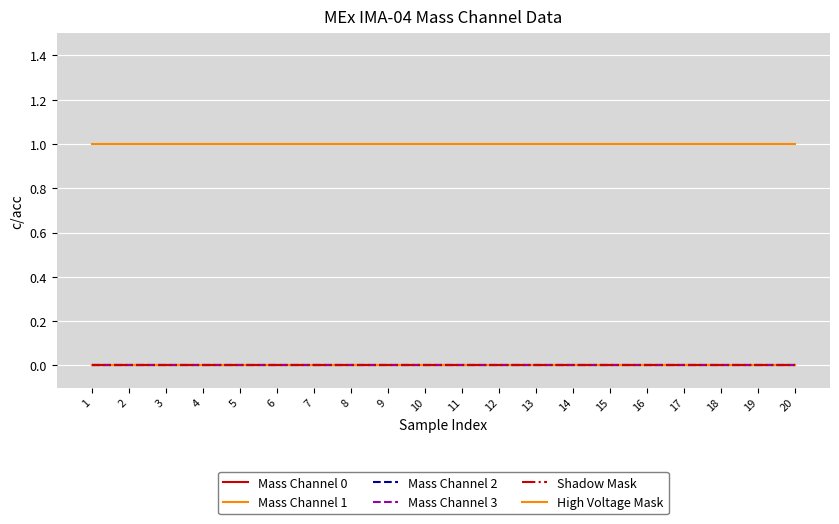

Is this an area chart (filled region under the line)?

No